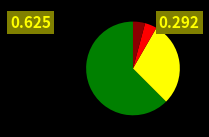

Is there a majority slice in this chart?

Yes